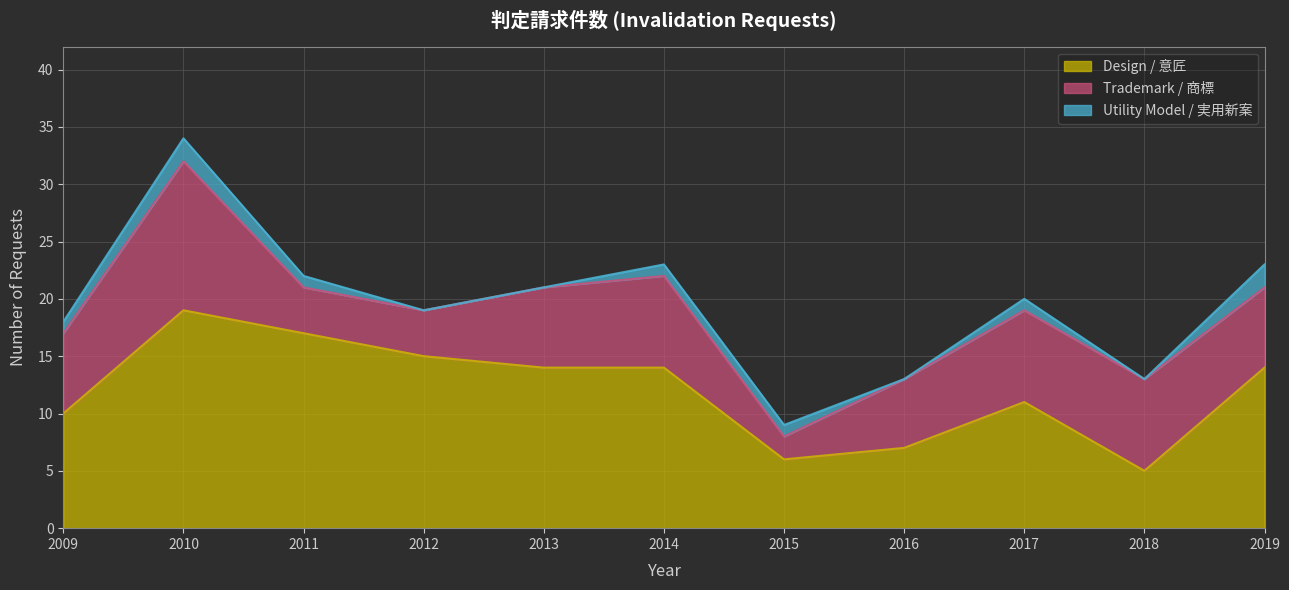

Reading left to right, transcribe all the data shown in this chart.

Design / 意匠: 10	19	17	15	14	14	6	7	11	5	14
Trademark / 商標: 7	13	4	4	7	8	2	6	8	8	7
Utility Model / 実用新案: 1	2	1	0	0	1	1	0	1	0	2